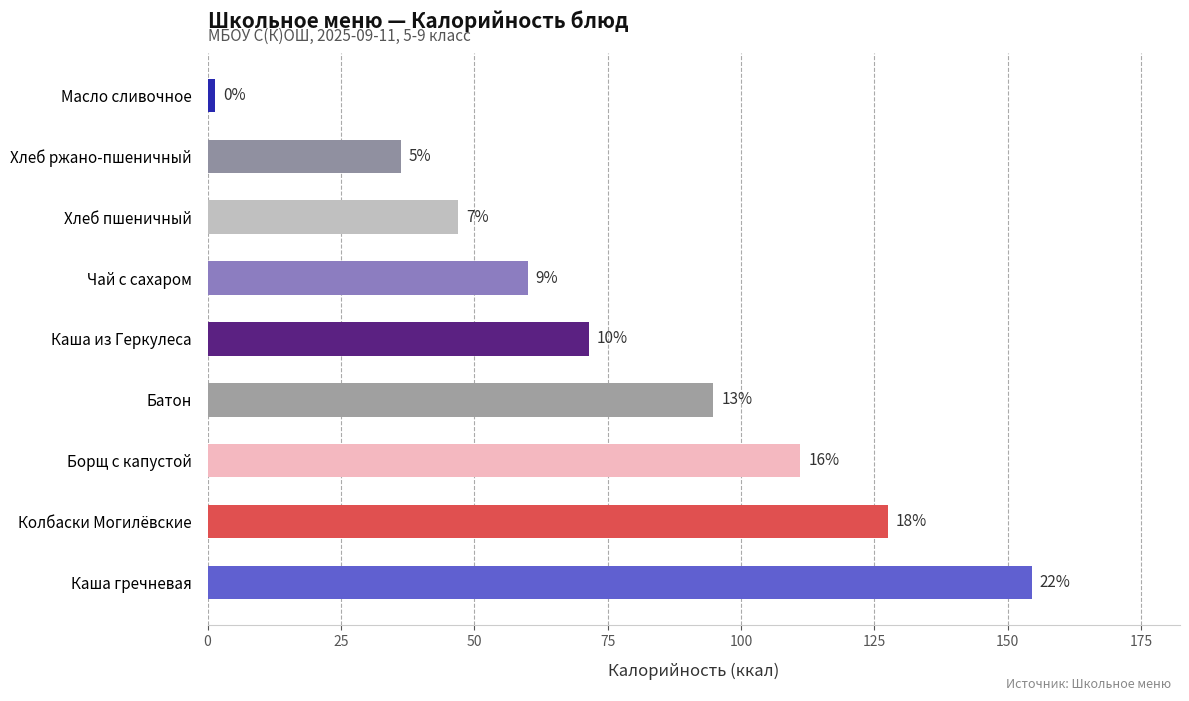

What is the difference between the maximum and minimum values?

153.0